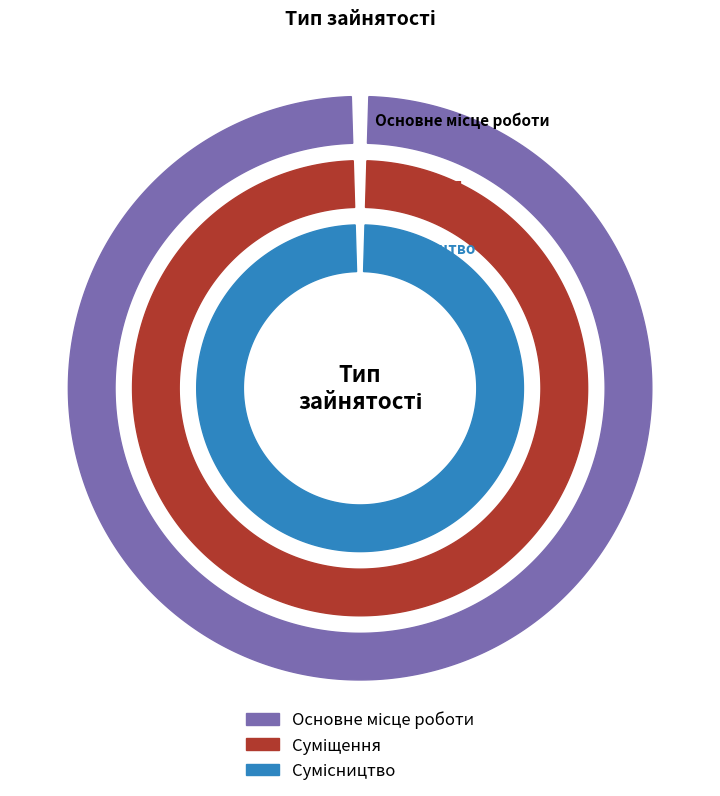

Is Сумісництво the majority of the pie?

No